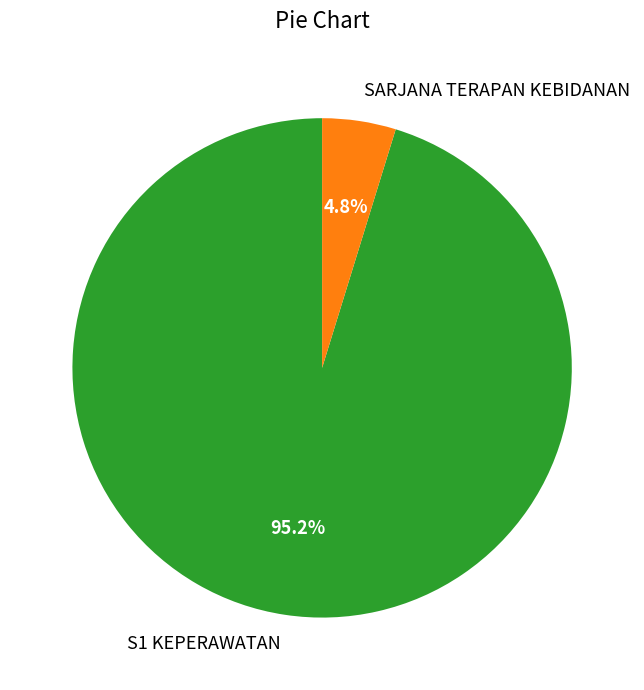

The S1 KEPERAWATAN slice represents 95% of the pie. True or false?

True